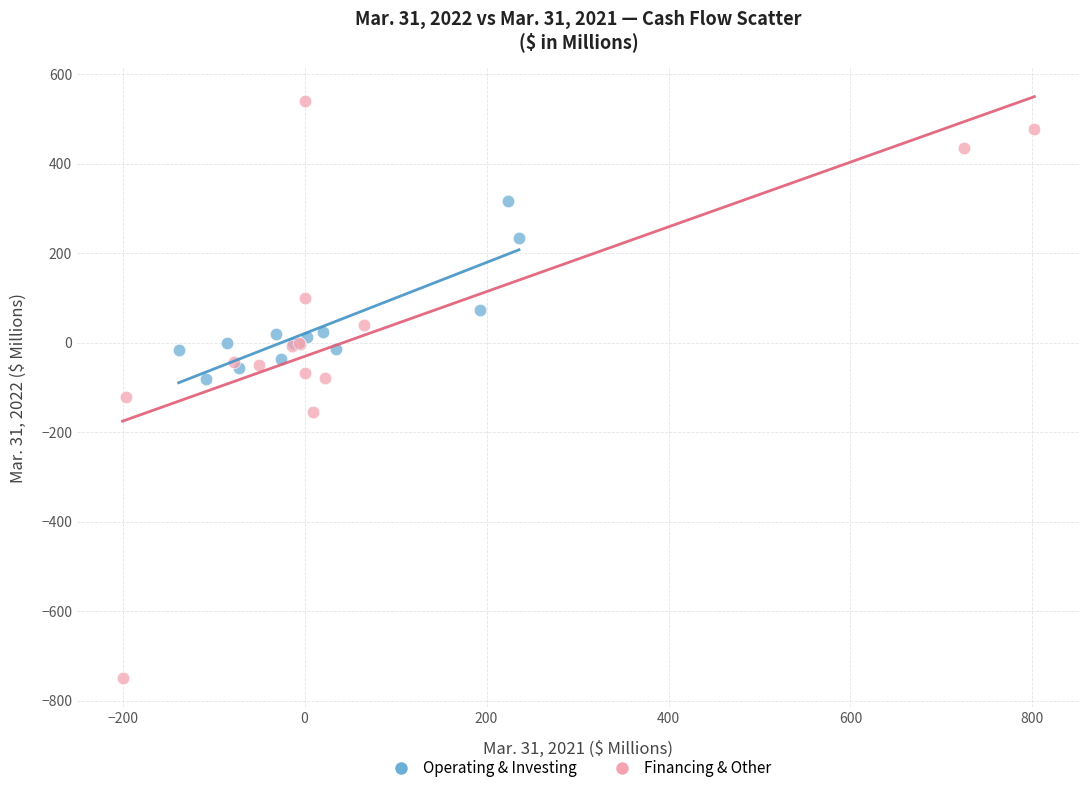

Which series has the widest spread of Y values?

Financing & Other